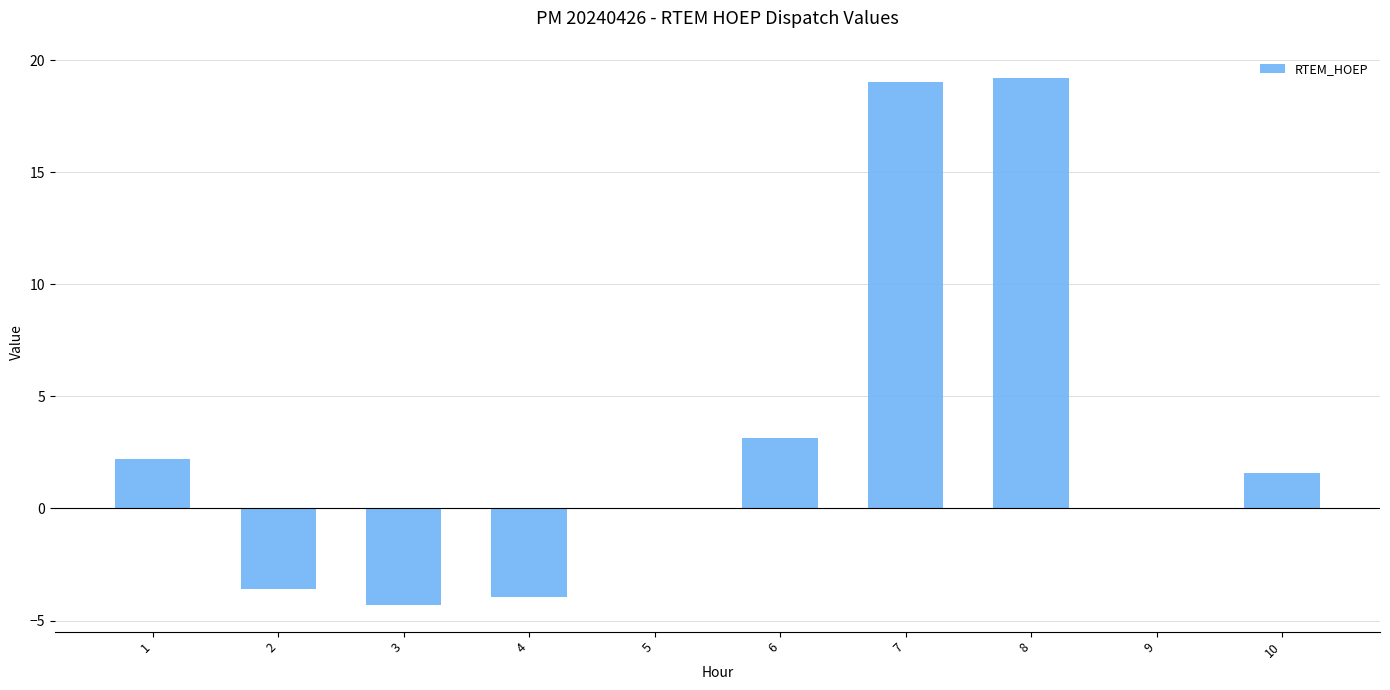

Count the number of categories in the chart.

10